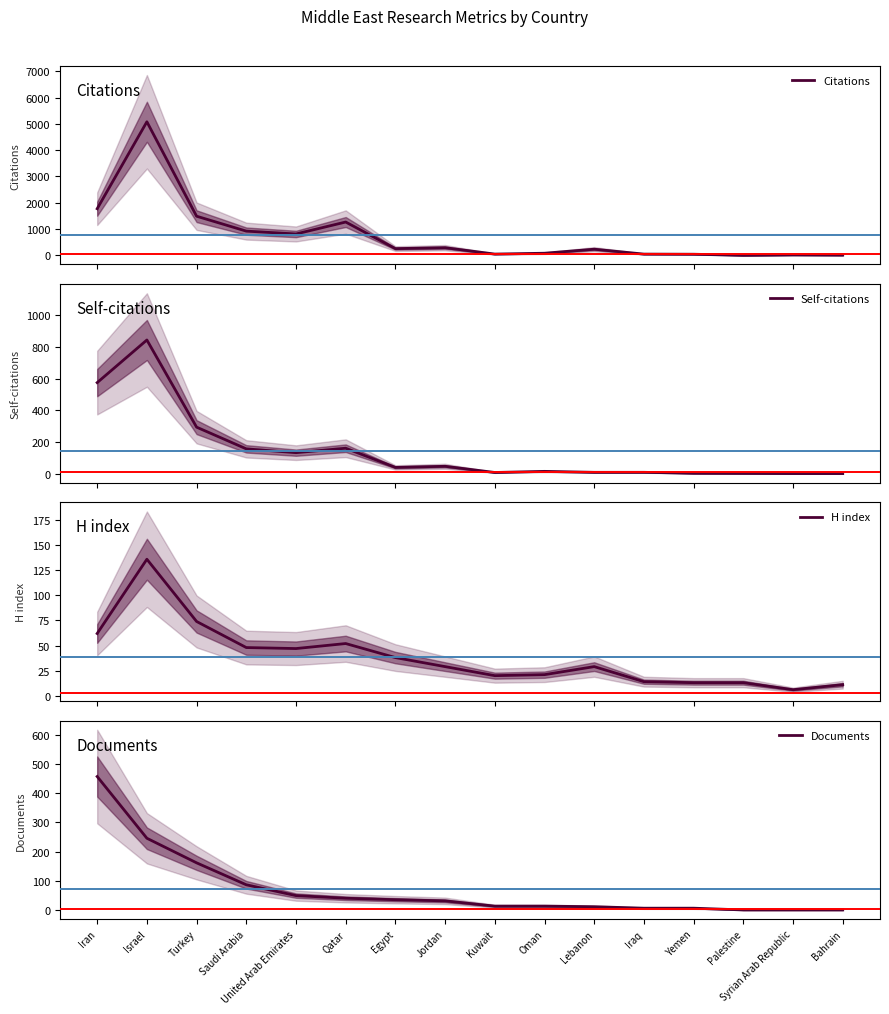

How many interior local valleys does the Citations series have?

4